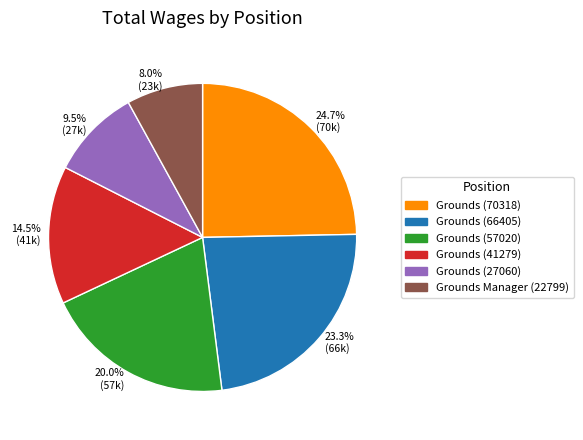

How many segments does this pie chart have?

6